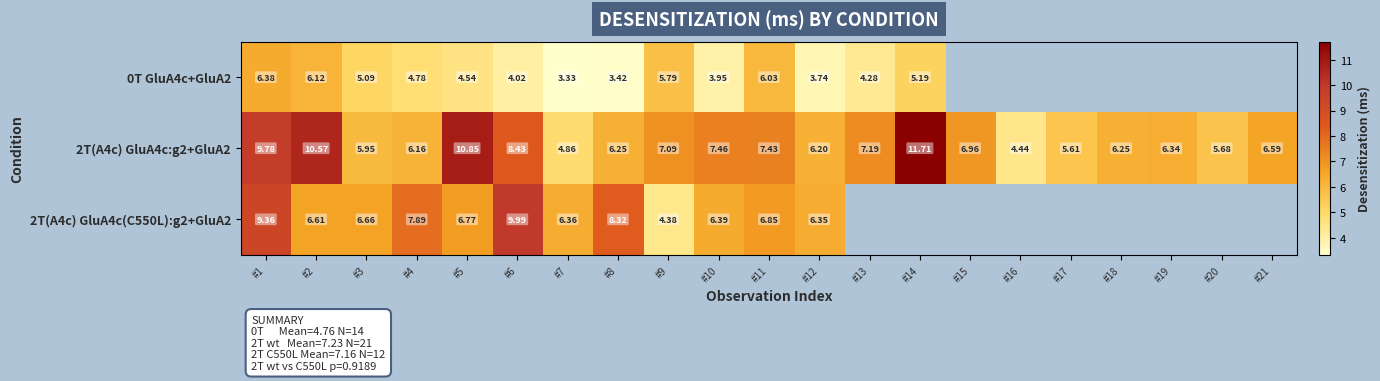

Is the value of 0T GluA4c+GluA2 at #4 greater than the value of 2T(A4c) GluA4c(C550L):g2+GluA2 at #8?

No